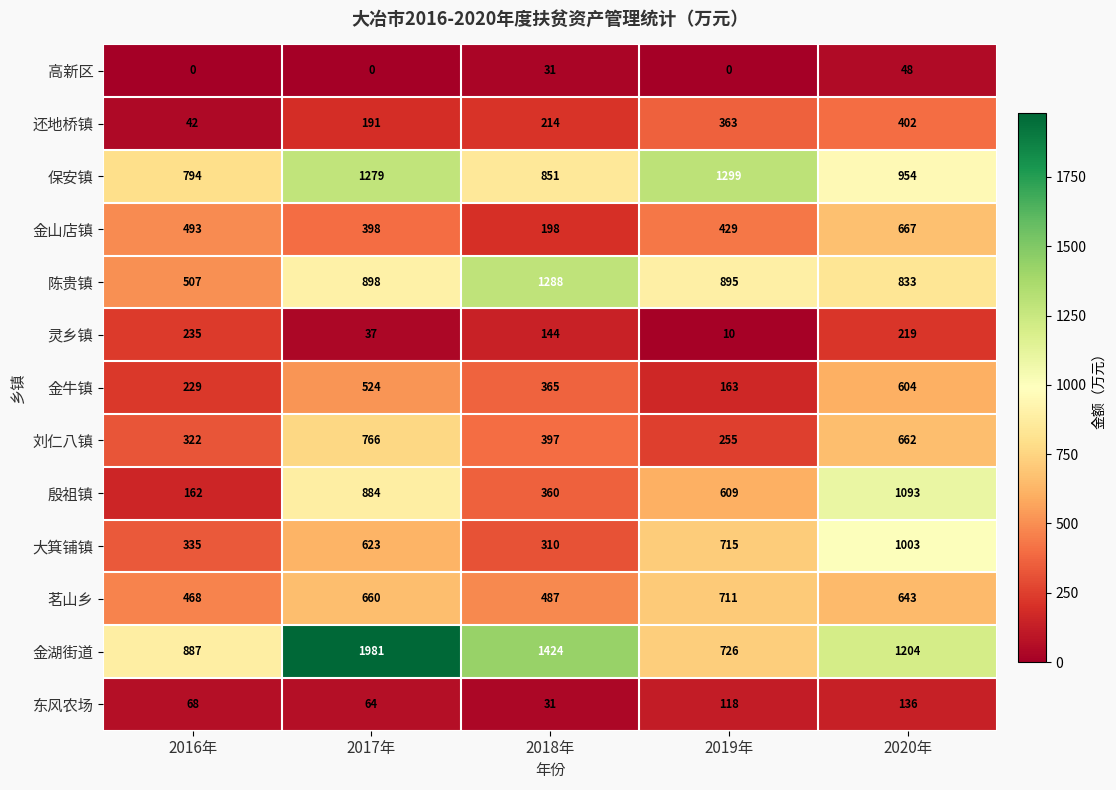

What is the sum of all 陈贵镇 values?

4421